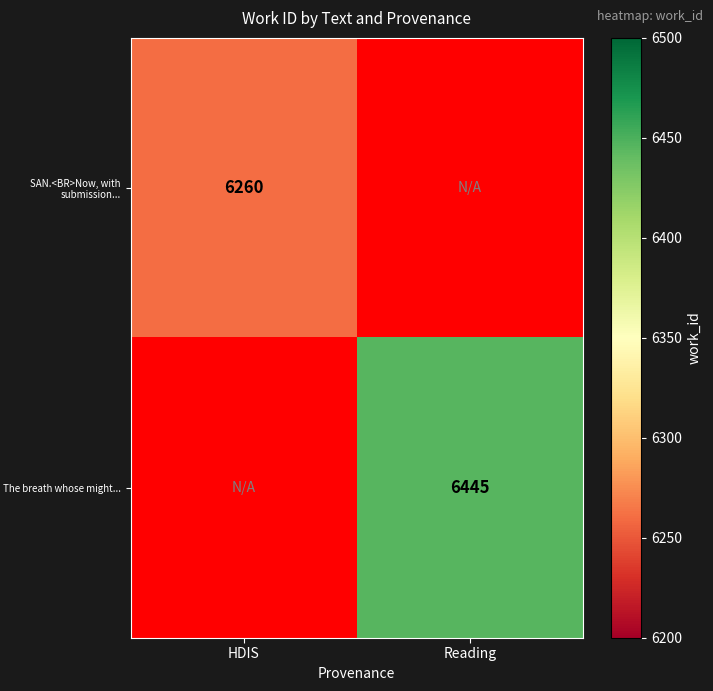

Which has a higher value, Reading or HDIS?

HDIS